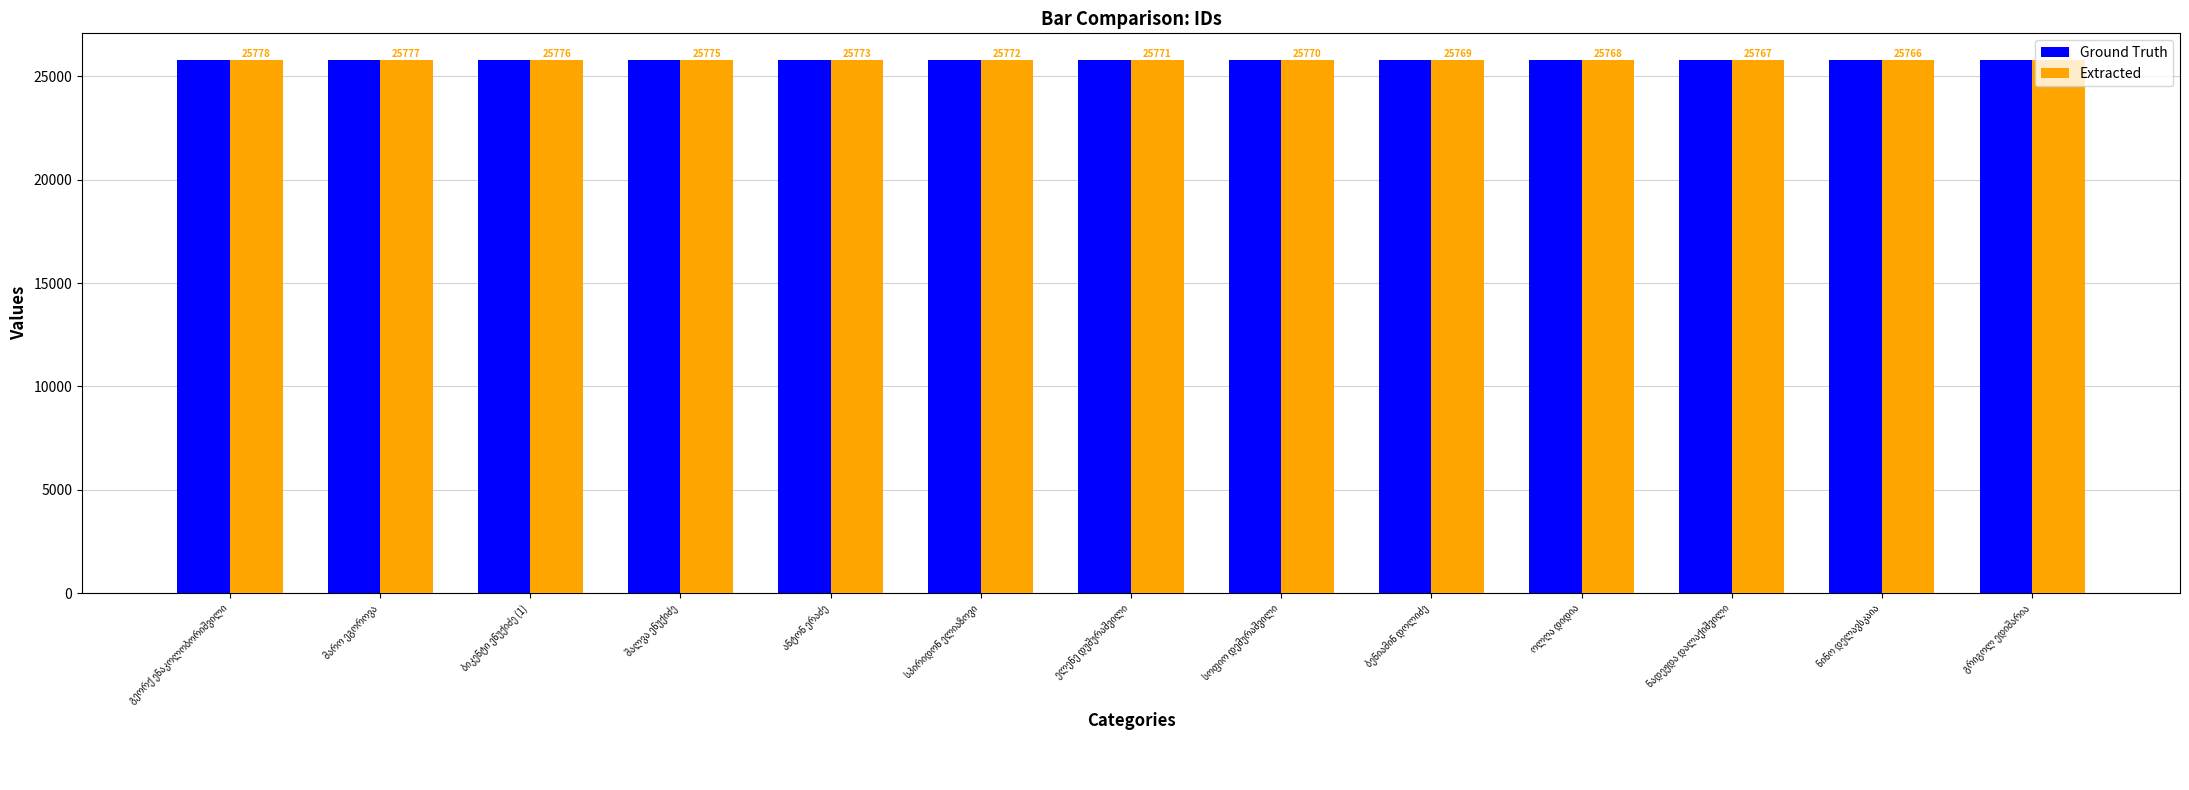

What is the maximum value shown in the chart?

25778